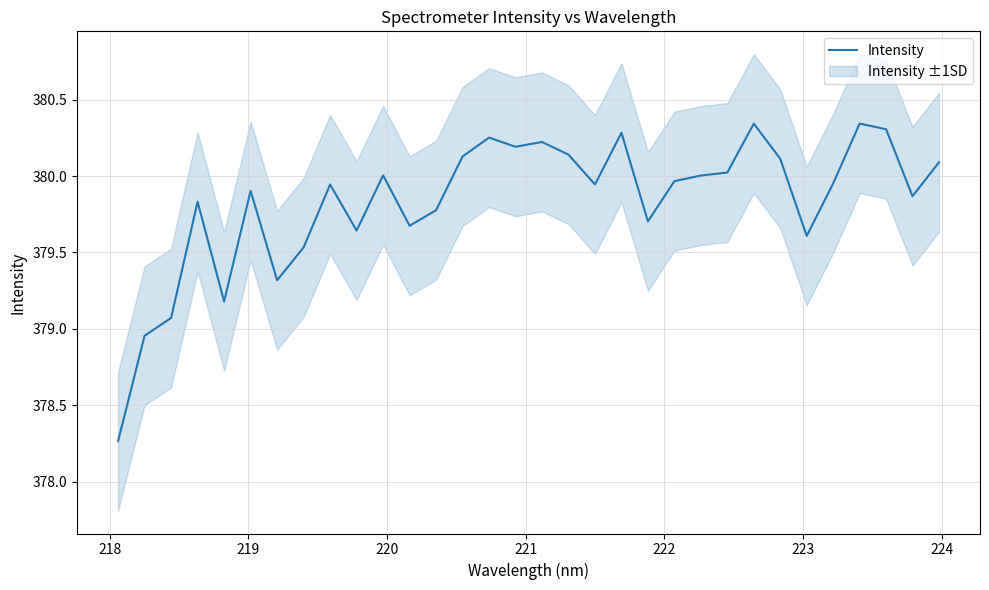

Reading left to right, what are all the values shown in this chart?

378.3	379.0	379.1	379.8	379.2	379.9	379.3	379.5	379.9	379.6	380.0	379.7	379.8	380.1	380.3	380.2	380.2	380.1	379.9	380.3	379.7	380.0	380.0	380.0	380.3	380.1	379.6	380.0	380.3	380.3	379.9	380.1